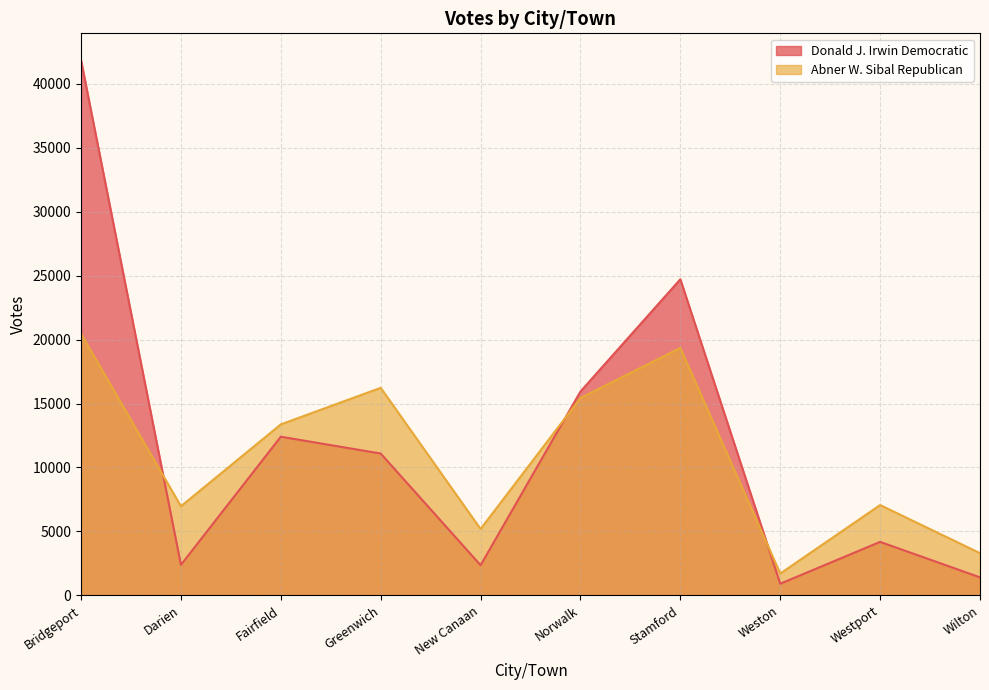

How many data points in Abner W. Sibal Republican are less than 13366?

5